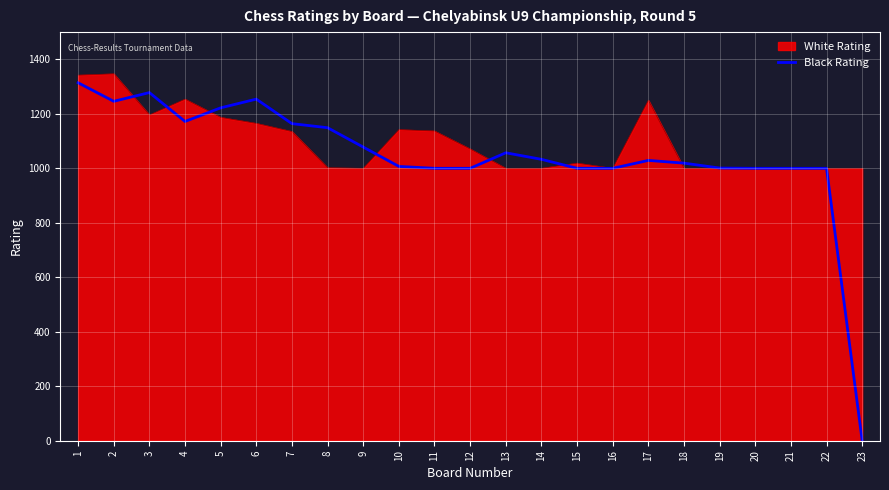

The value of White Rating at 3 is 1196. True or false?

True